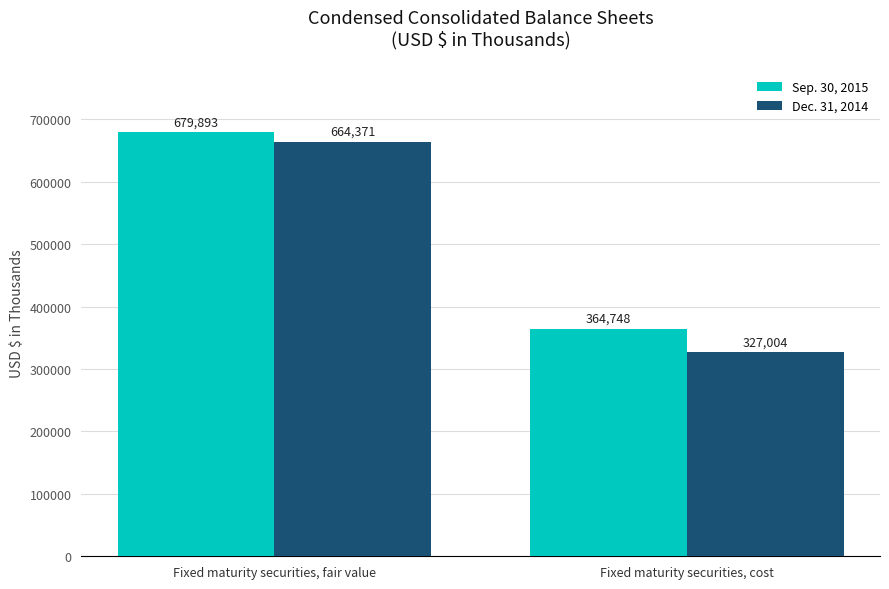

Is it true that Sep. 30, 2015 equals 196909 at Fixed maturity securities, fair value?

False